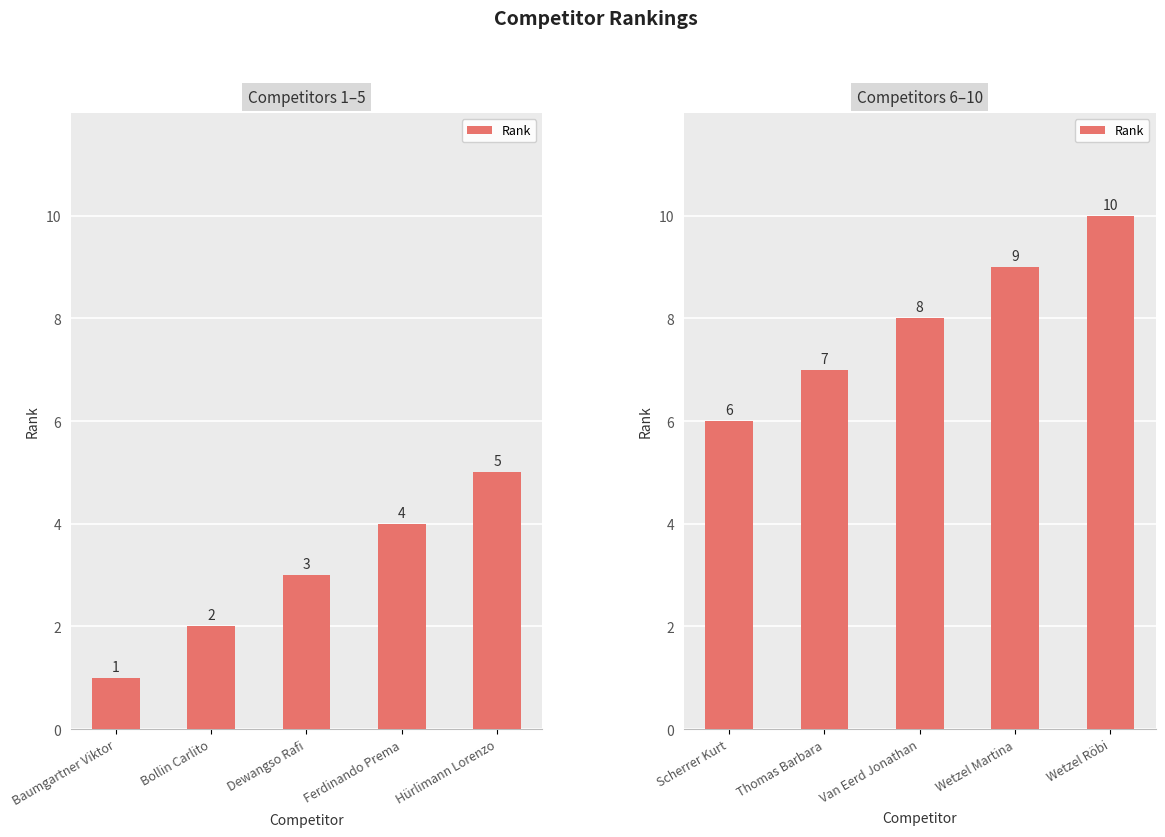

How many distinct data groups are displayed?

1